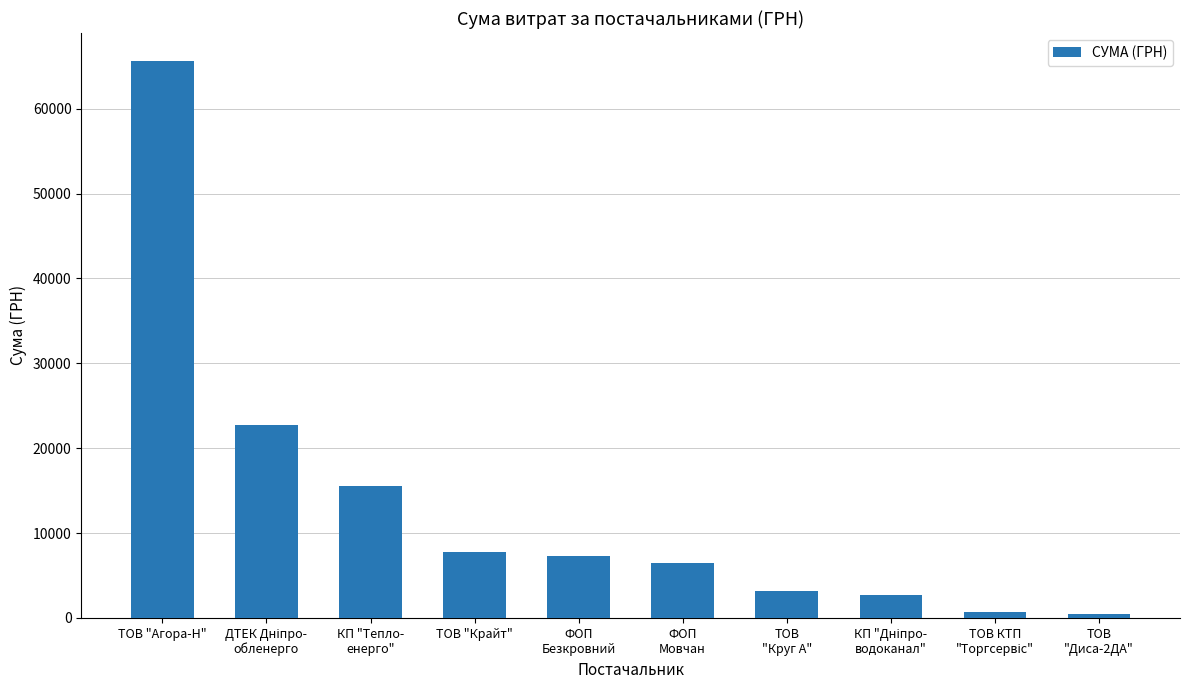

What is the change in value from ФОП
Мовчан to ТОВ
"Диса-2ДА"?

-6060.9